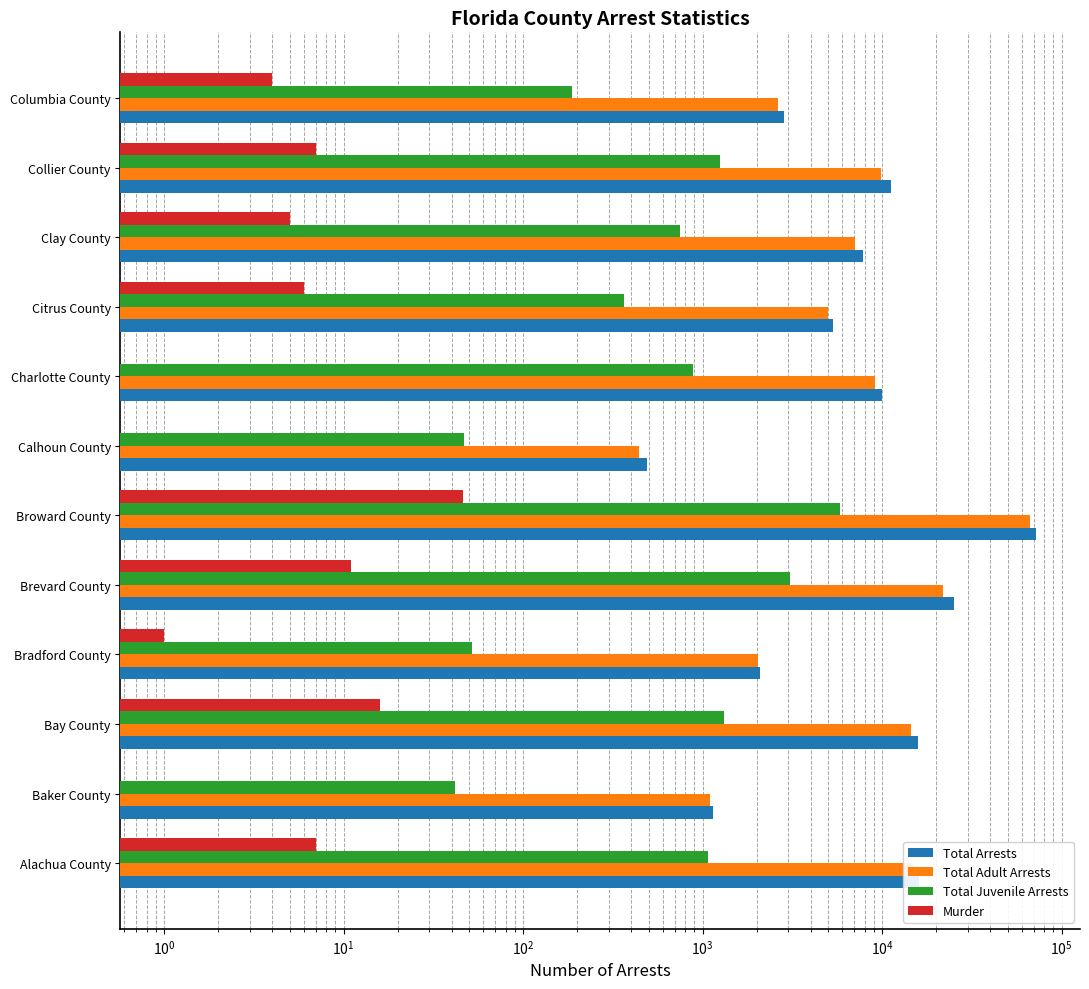

What are all the series names shown in the legend?

Total Arrests, Total Adult Arrests, Total Juvenile Arrests, Murder